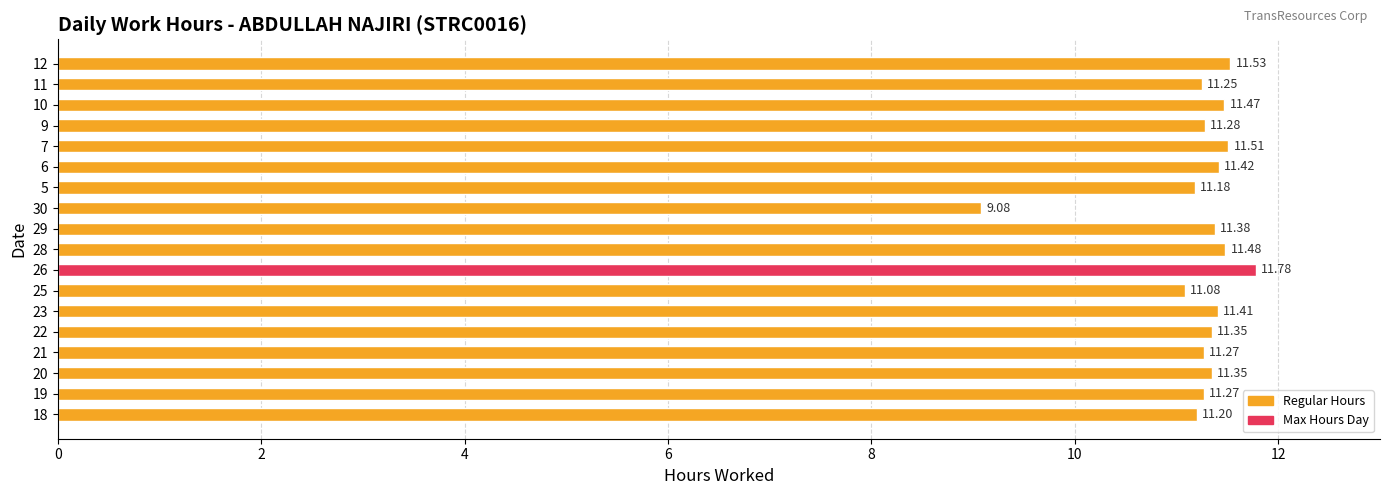

What is the greatest value displayed?

11.8